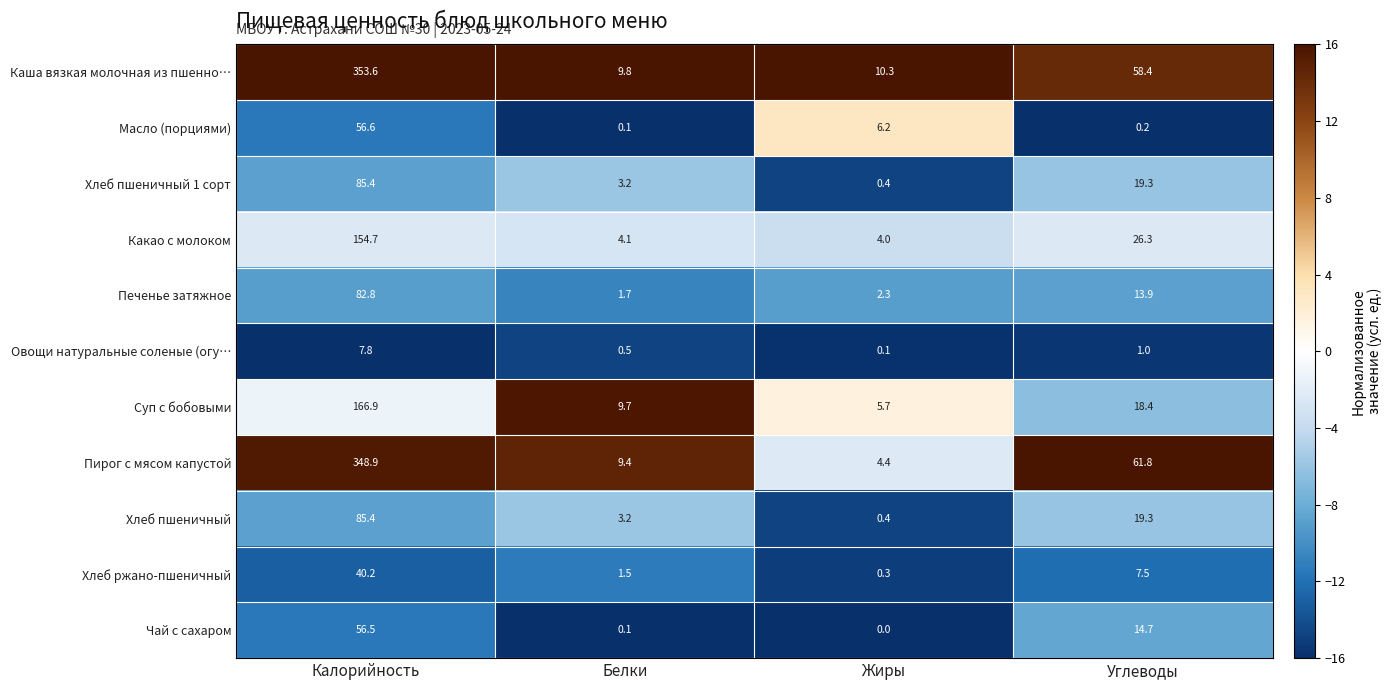

Which series has the largest total across all categories?

Каша вязкая молочная из пшенно…